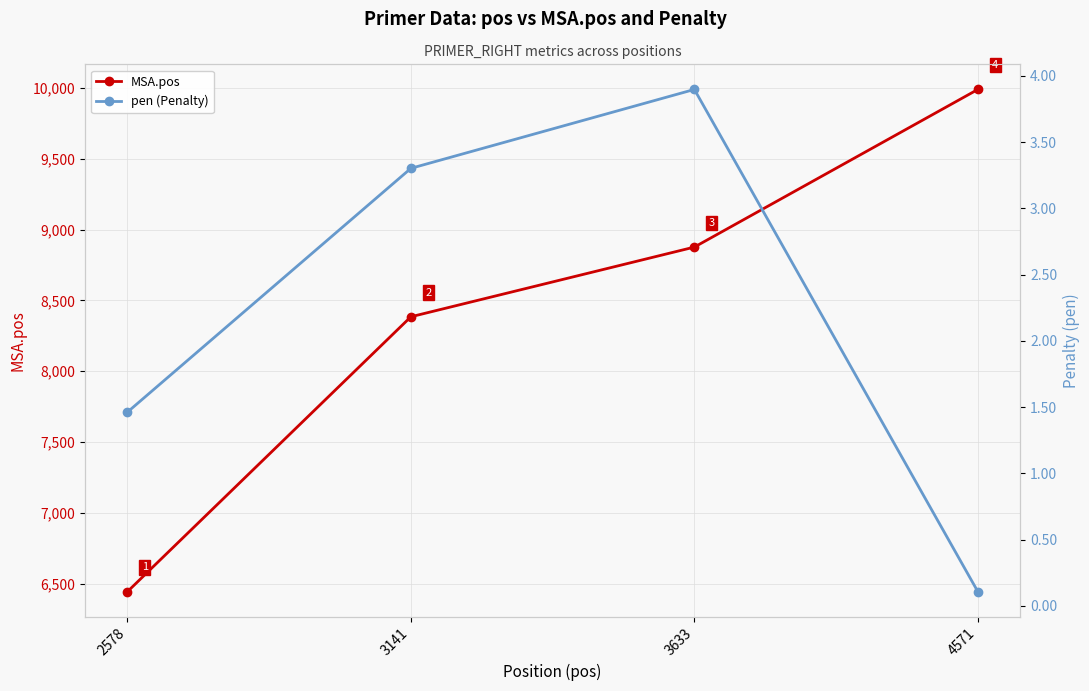

At how many categories does at least one series exceed 931?

4